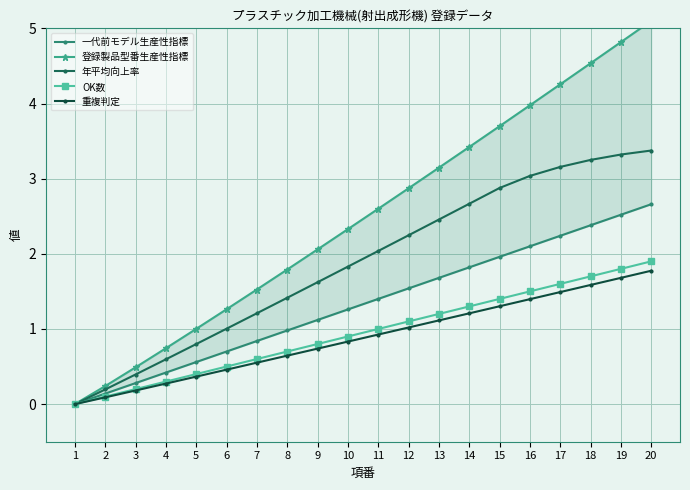

True or false: 登録製品型番生産性指標 and 重複判定 cross at least once.

False